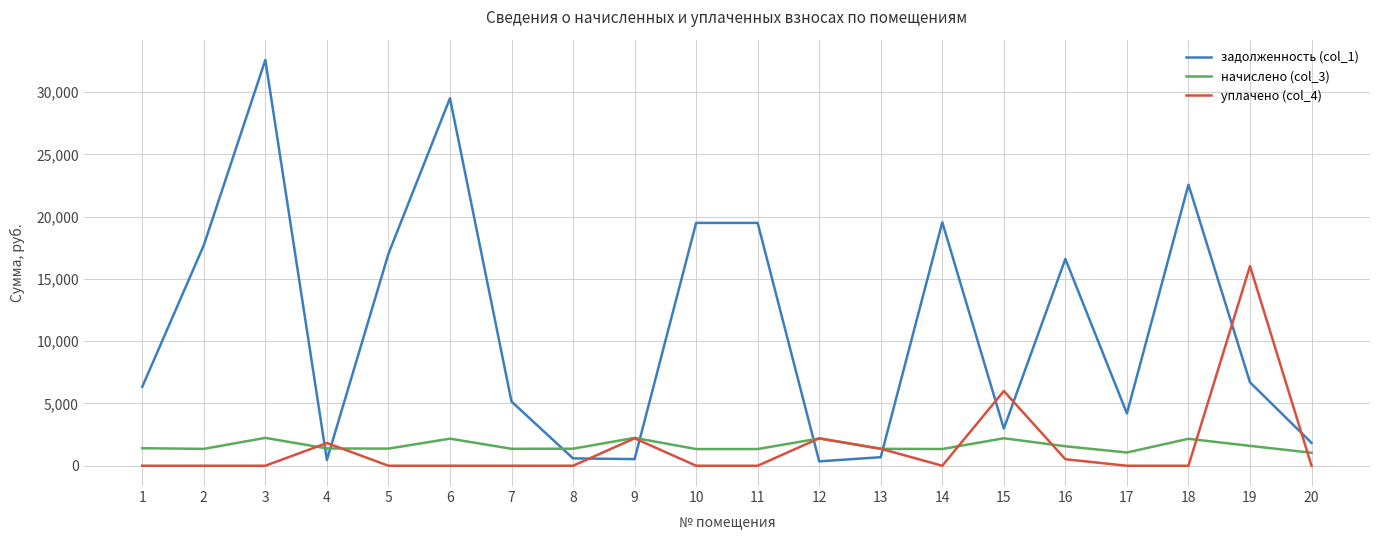

Which series has the widest spread of values?

задолженность (col_1)